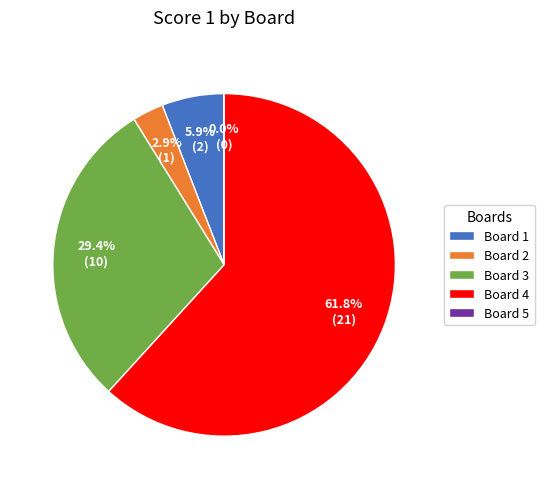

To the nearest percent, what is the average slice percentage?

20%